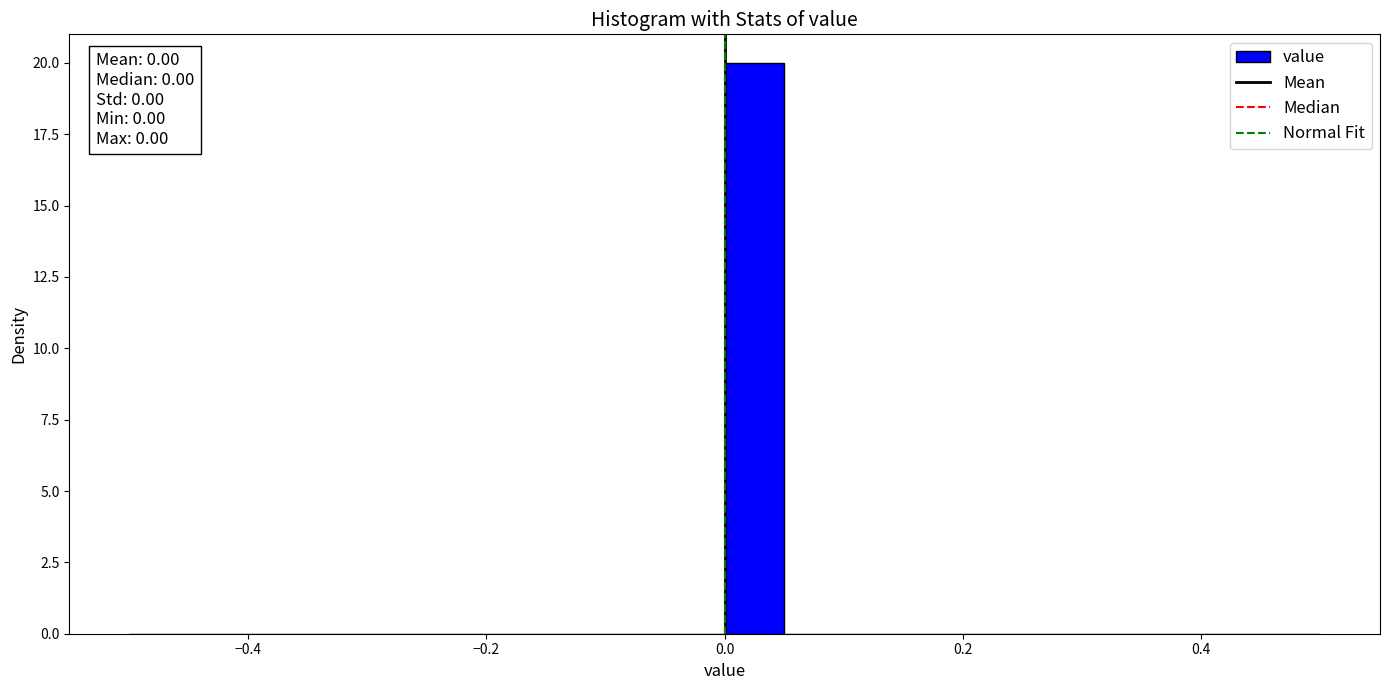

Read against the x-axis, roughly where is the centre of the tallest bar?

0.02